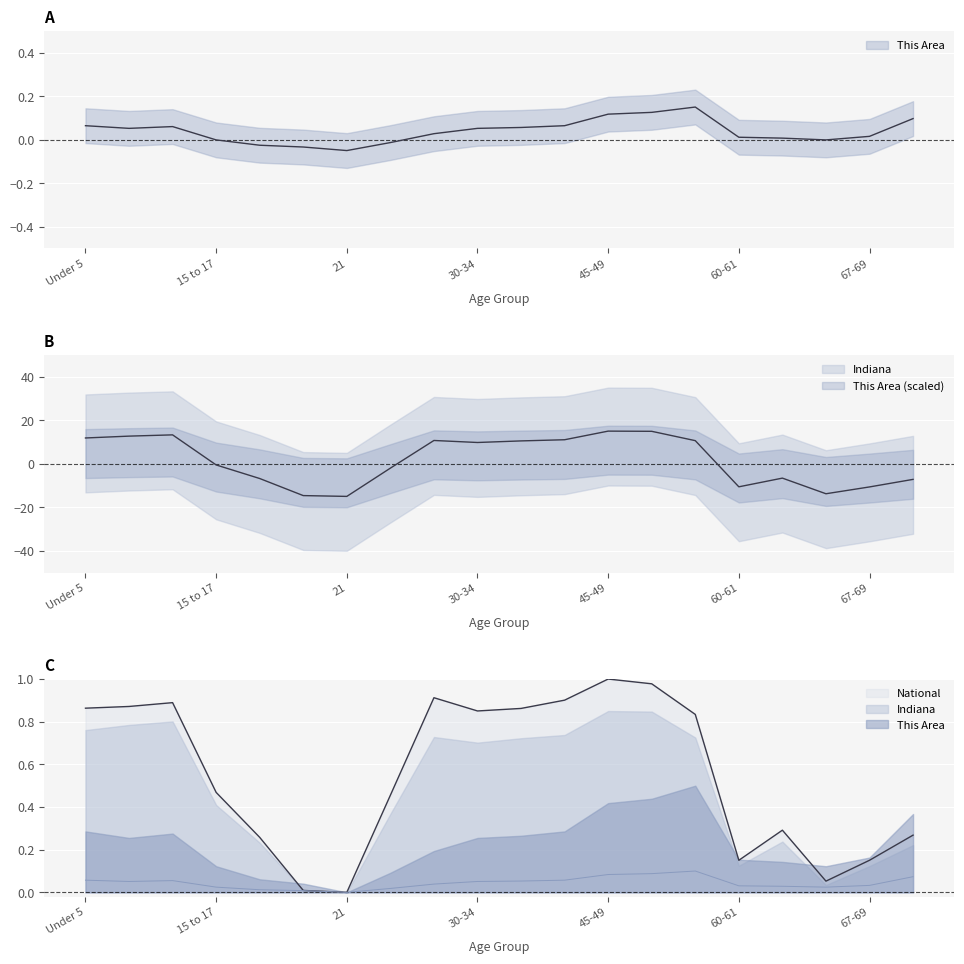

Which category has the lowest value in the National series?

21